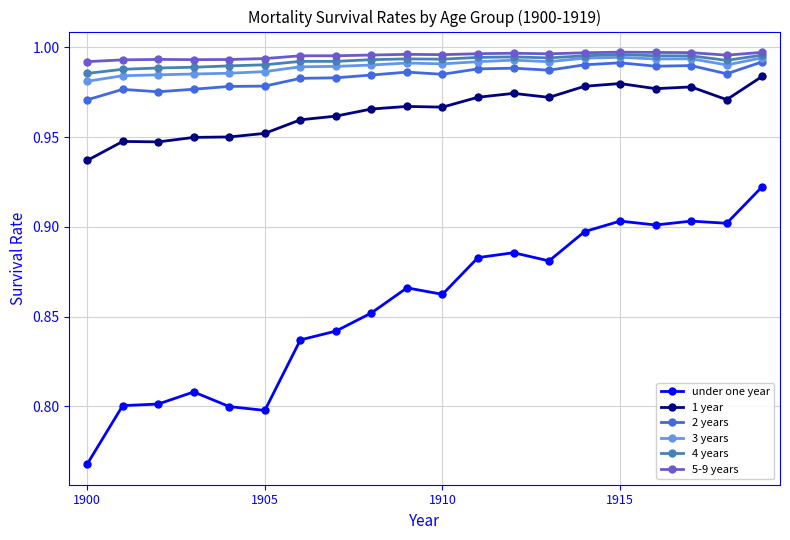

True or false: 5-9 years and 1 year intersect in this chart.

False